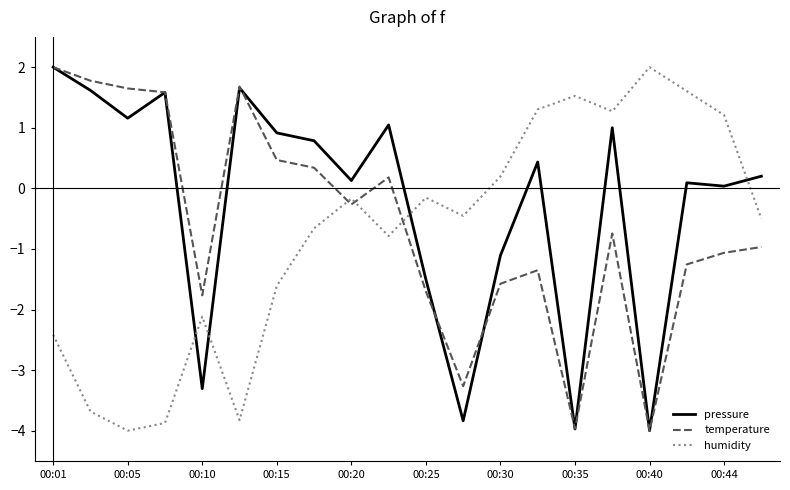

What is the lowest value of the temperature series?

-4.0